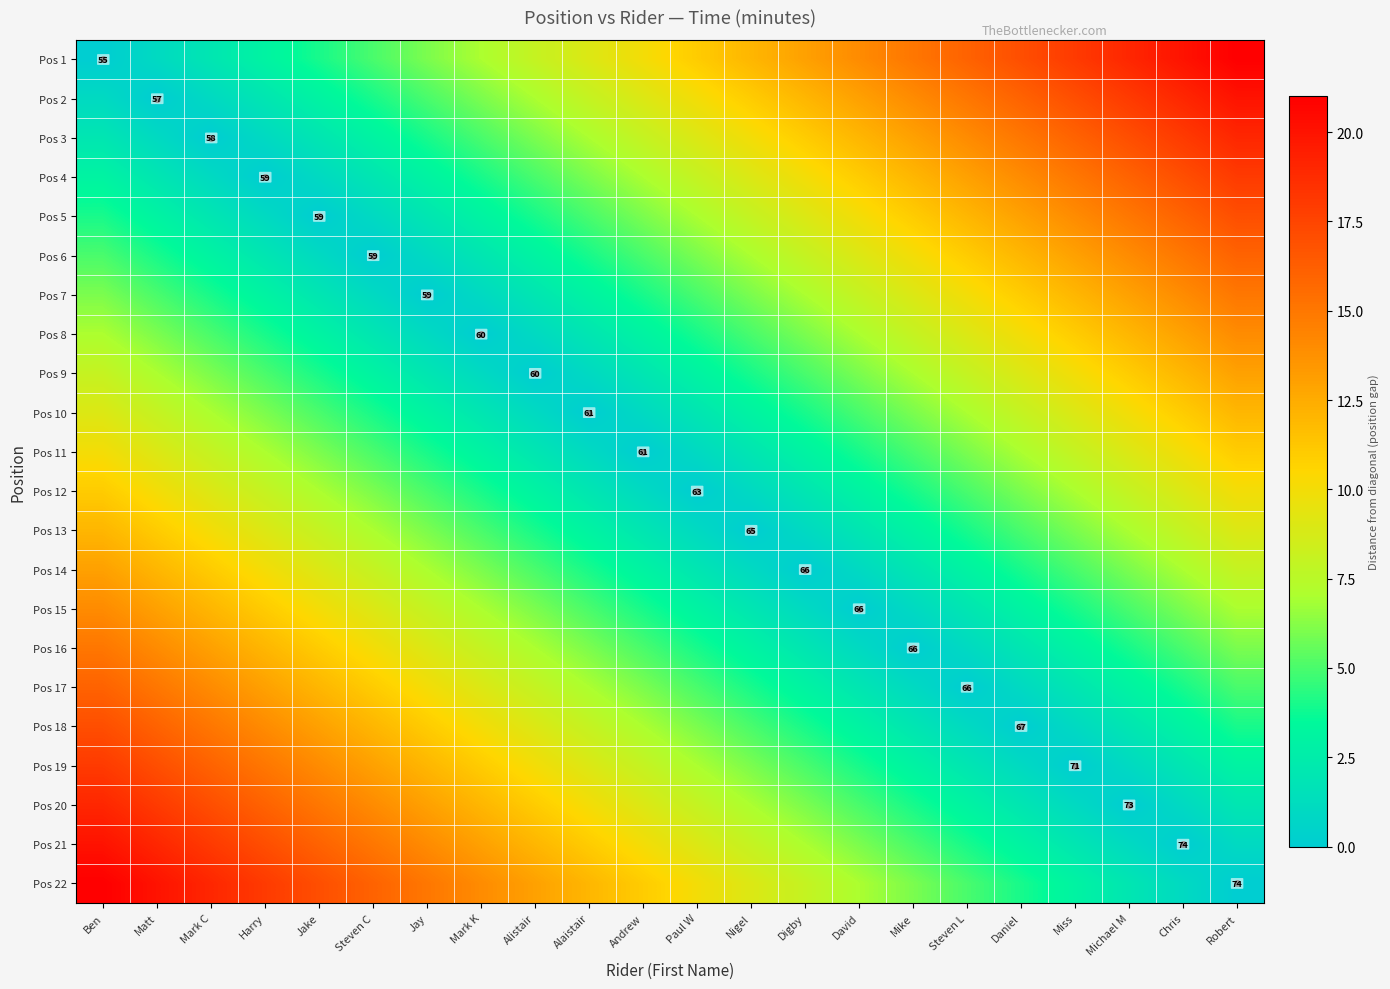

The value of Pos 17 at Steven L is 33. True or false?

False